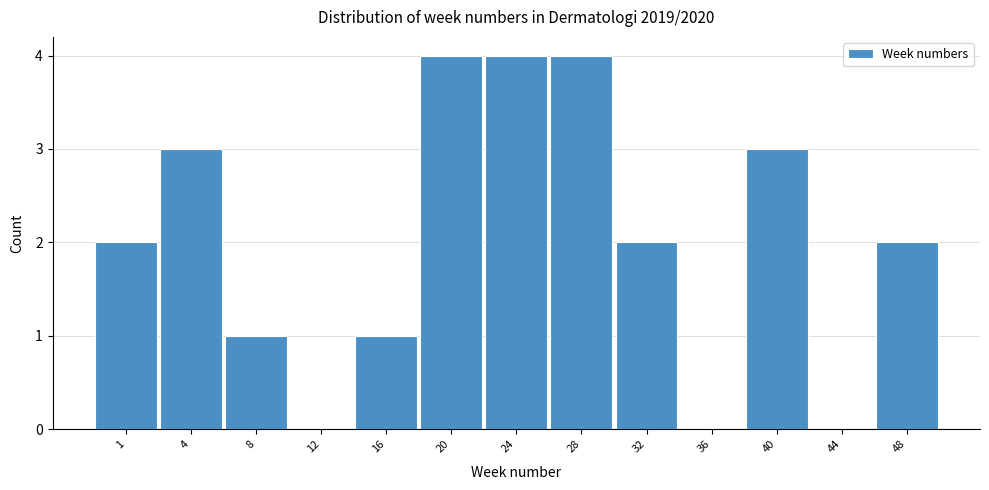

Reading left to right, extract all data points from this chart.

1=2	4=3	8=1	12=0	16=1	20=4	24=4	28=4	32=2	36=0	40=3	44=0	48=2